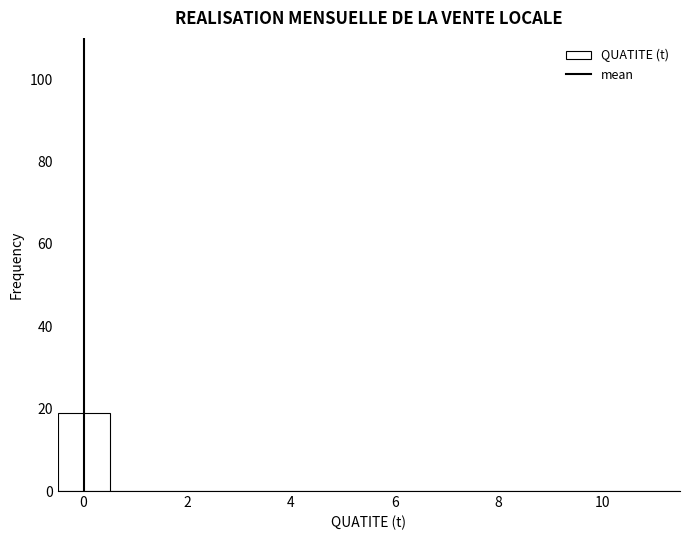

Reading left to right, list every bar in this chart as the range it spans on the x-axis followed by its height. Neither the bar edges nor the heights are printed on the chart, so give them approximately, as read against the axes.

-0.5 to 0.5: 20
0.5 to 1.5: 0
1.5 to 2.5: 0
2.5 to 3.5: 0
3.5 to 4.5: 0
4.5 to 5.5: 0
5.5 to 6.5: 0
6.5 to 7.5: 0
7.5 to 8.5: 0
8.5 to 9.5: 0
9.5 to 10.5: 0
10.5 to 11.5: 0